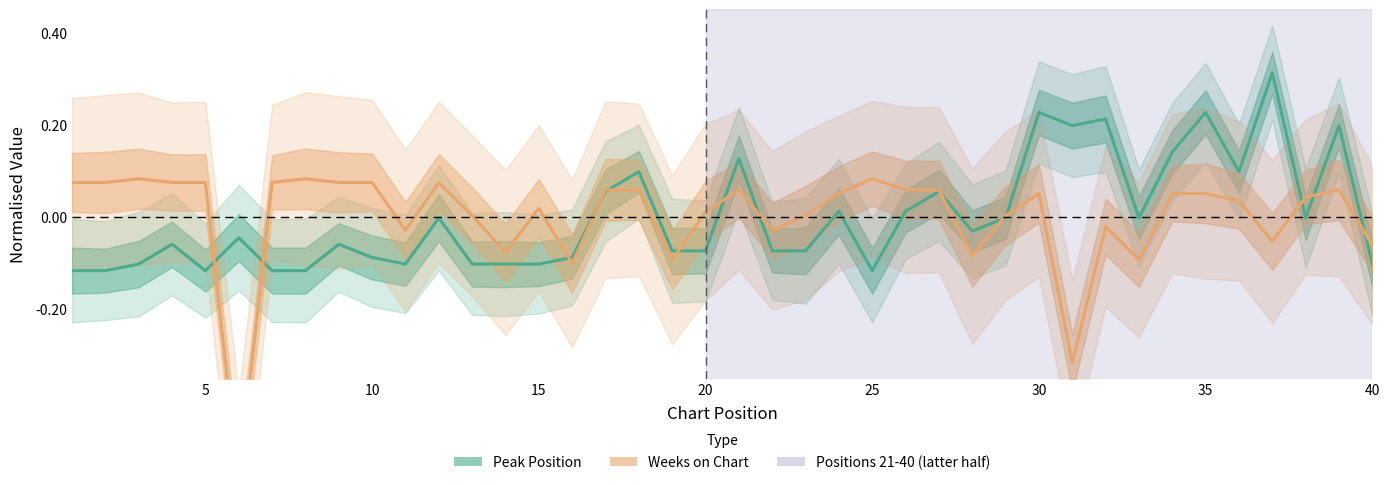

How many lines are shown in the chart?

2